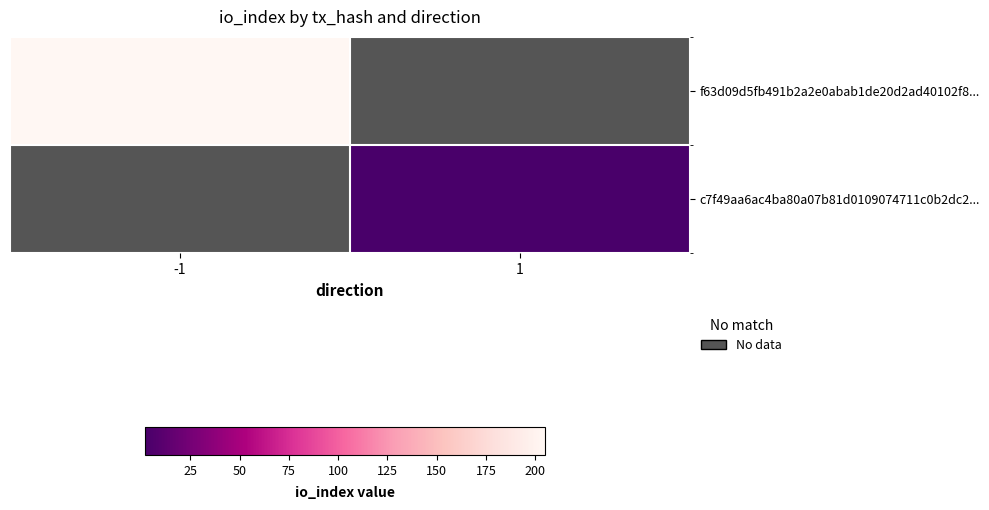

Between 1 and -1, which is larger?

-1